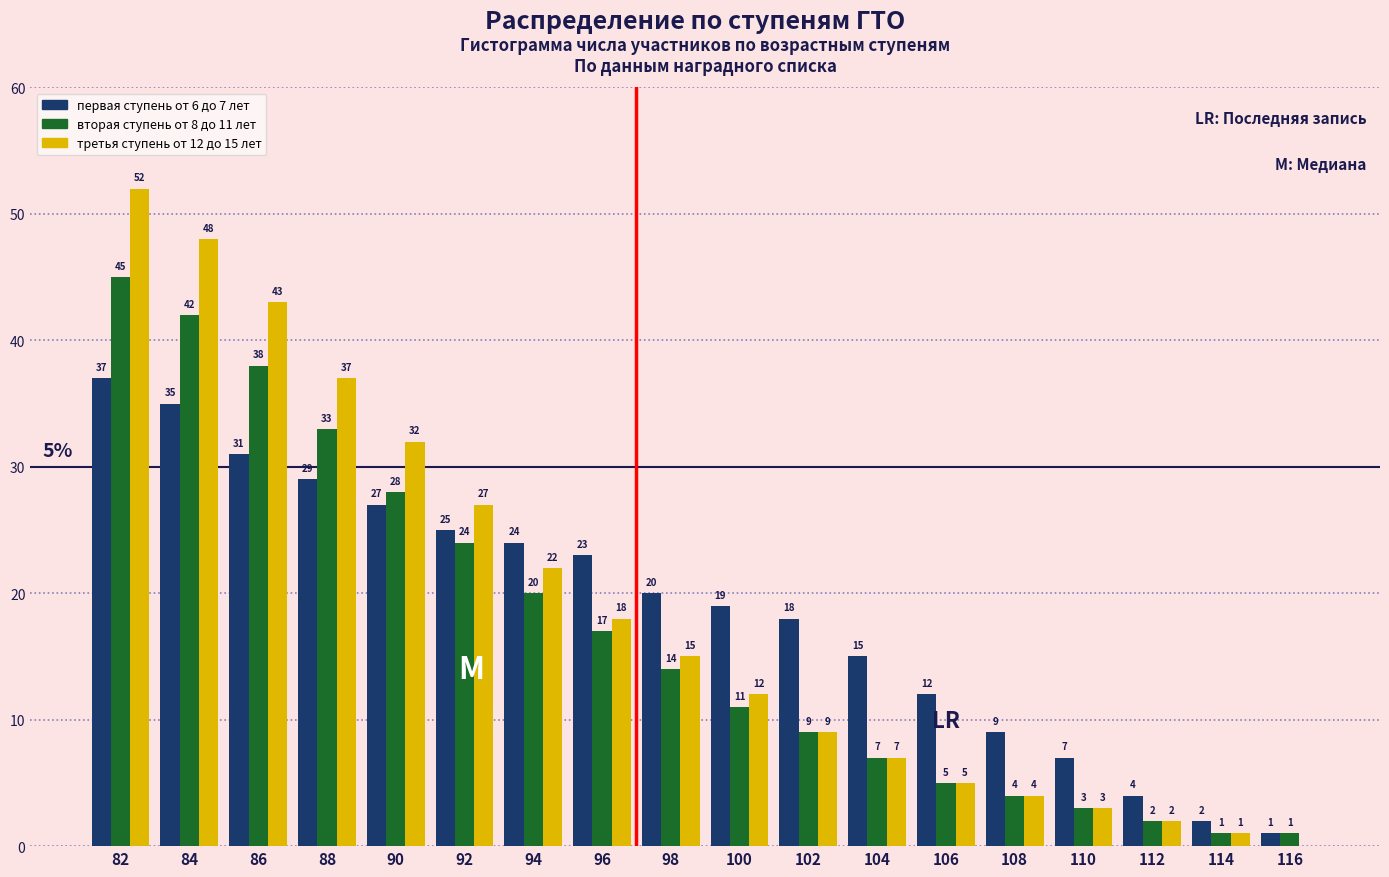

Reading left to right, list all the values displayed in this chart.

первая ступень от 6 до 7 лет: 82=37	84=35	86=31	88=29	90=27	92=25	94=24	96=23	98=20	100=19	102=18	104=15	106=12	108=9	110=7	112=4	114=2	116=1
вторая ступень от 8 до 11 лет: 82=45	84=42	86=38	88=33	90=28	92=24	94=20	96=17	98=14	100=11	102=9	104=7	106=5	108=4	110=3	112=2	114=1	116=1
третья ступень от 12 до 15 лет: 82=52	84=48	86=43	88=37	90=32	92=27	94=22	96=18	98=15	100=12	102=9	104=7	106=5	108=4	110=3	112=2	114=1	116=0